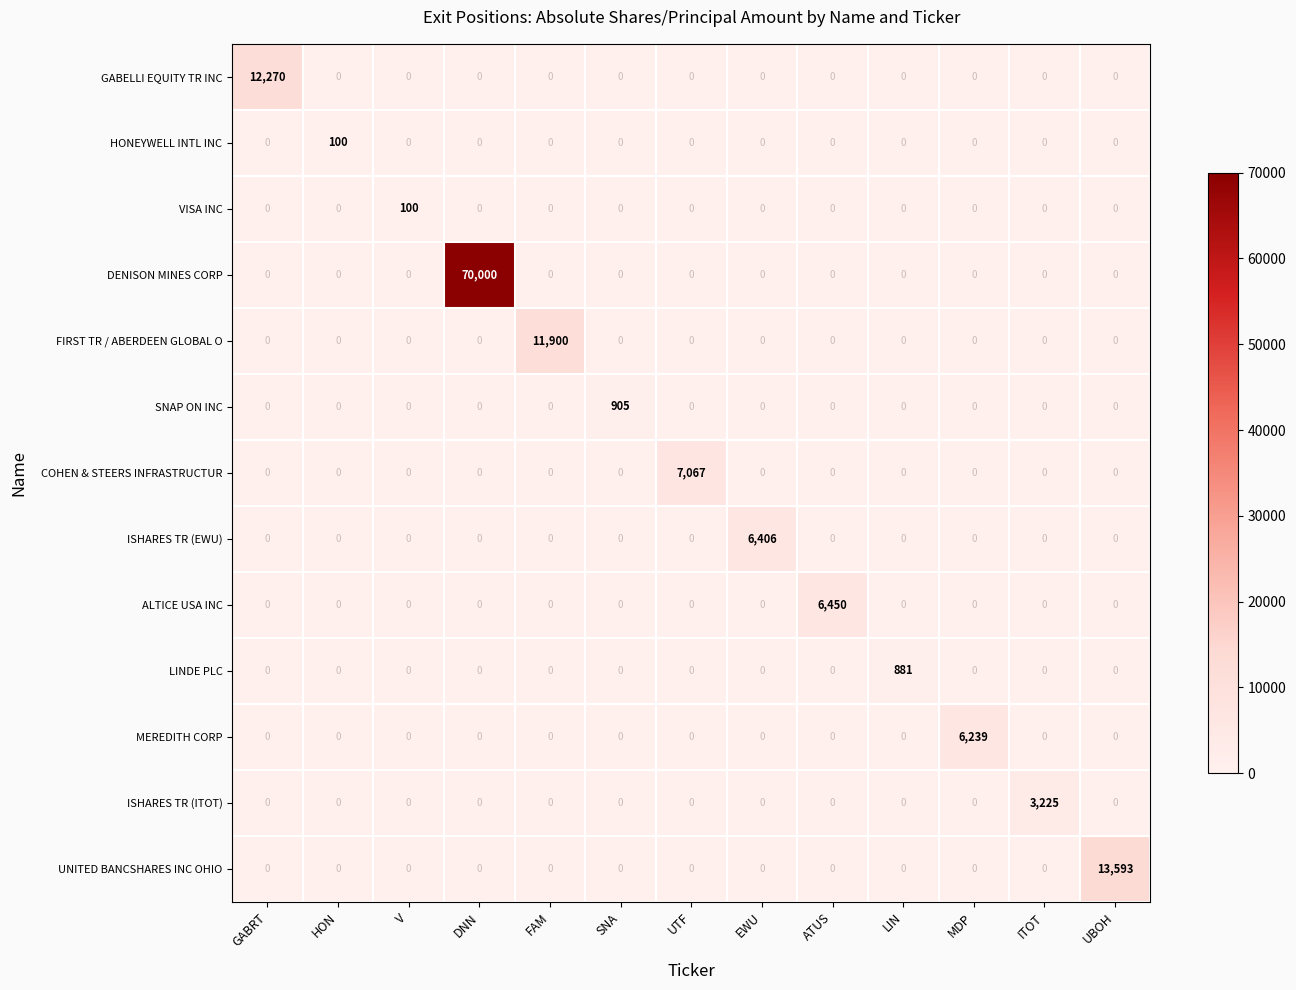

Which series has the widest spread of values?

DENISON MINES CORP